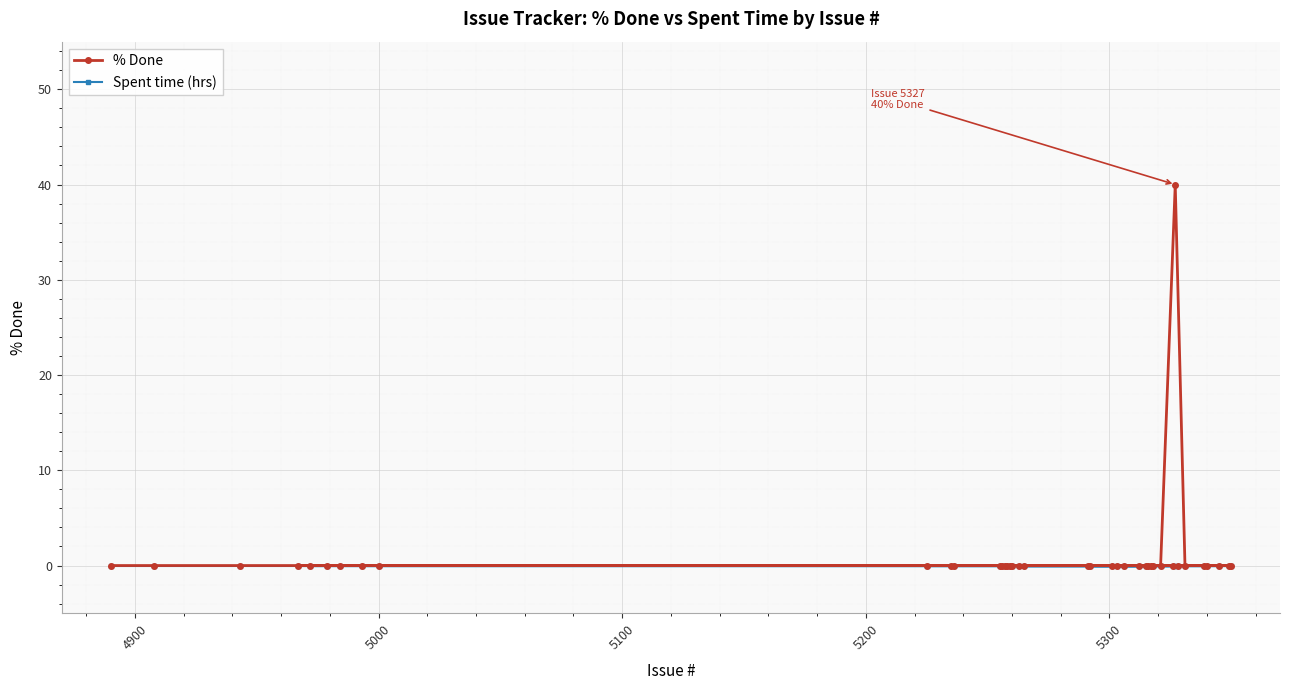

Rank the series by their maximum value, from lowest to highest.

Spent time (hrs), % Done